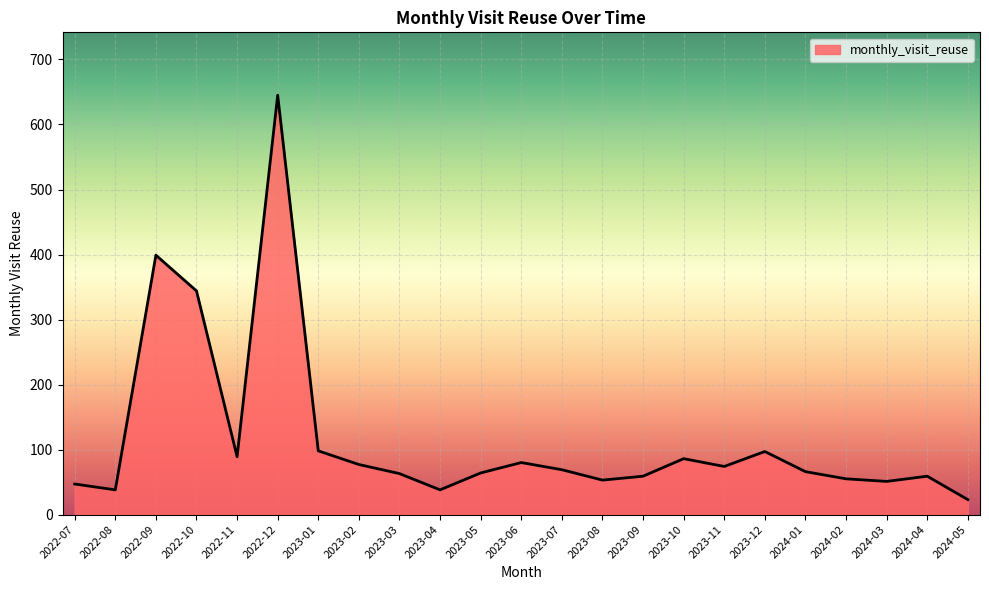

True or false: there are more than 0 points higher than both neighbors.

True